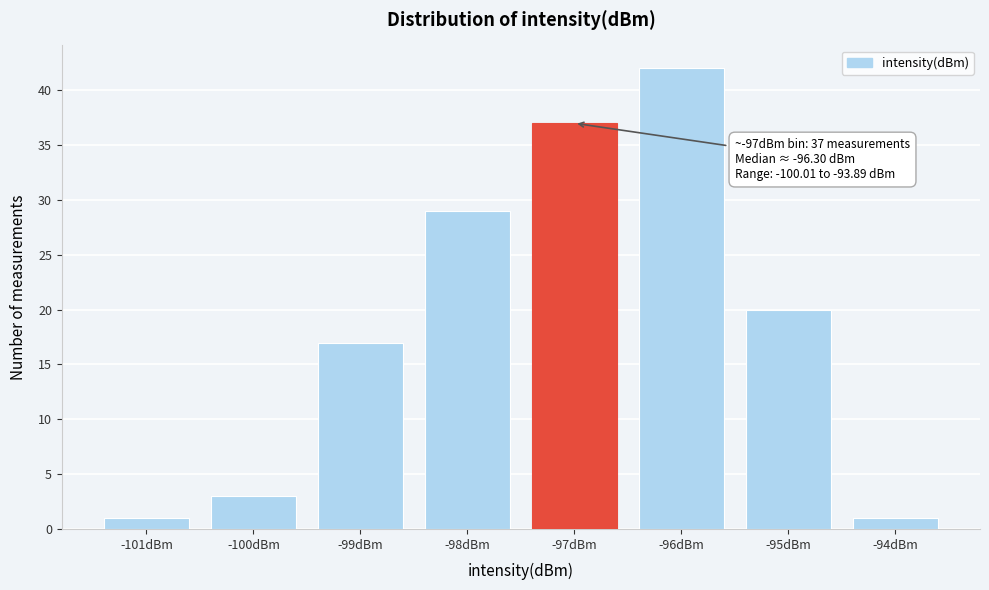

Reading left to right, what are all the values shown in this chart?

-101dBm=1	-100dBm=3	-99dBm=17	-98dBm=29	-97dBm=37	-96dBm=42	-95dBm=20	-94dBm=1